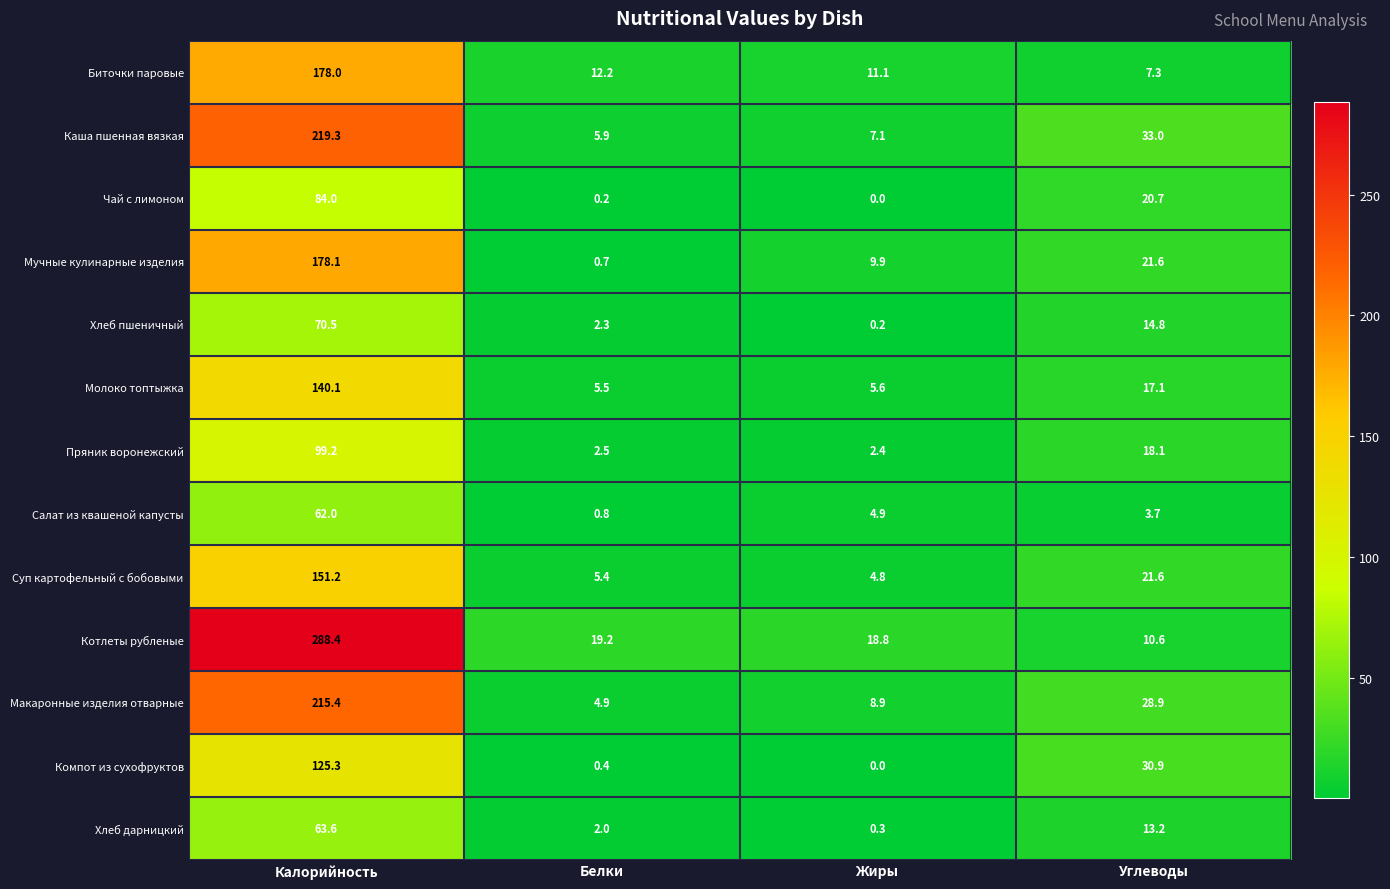

Rank the series by their maximum value, from lowest to highest.

Салат из квашеной капусты, Хлеб дарницкий, Хлеб пшеничный, Чай с лимоном, Пряник воронежский, Компот из сухофруктов, Молоко топтыжка, Суп картофельный с бобовыми, Биточки паровые, Мучные кулинарные изделия, Макаронные изделия отварные, Каша пшенная вязкая, Котлеты рубленые